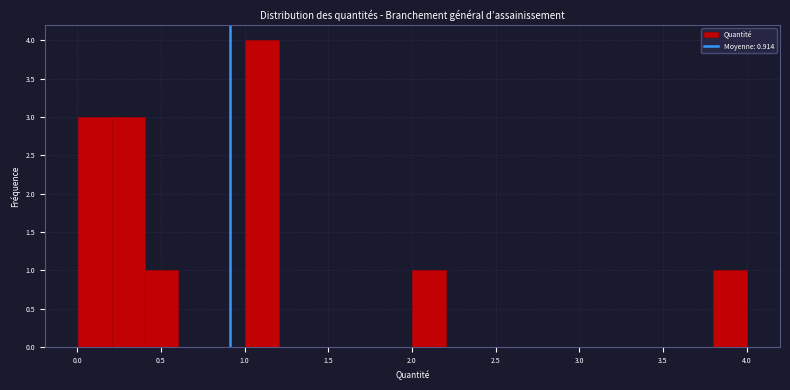

Read against the x-axis, roughly where is the centre of the tallest bar?

1.10